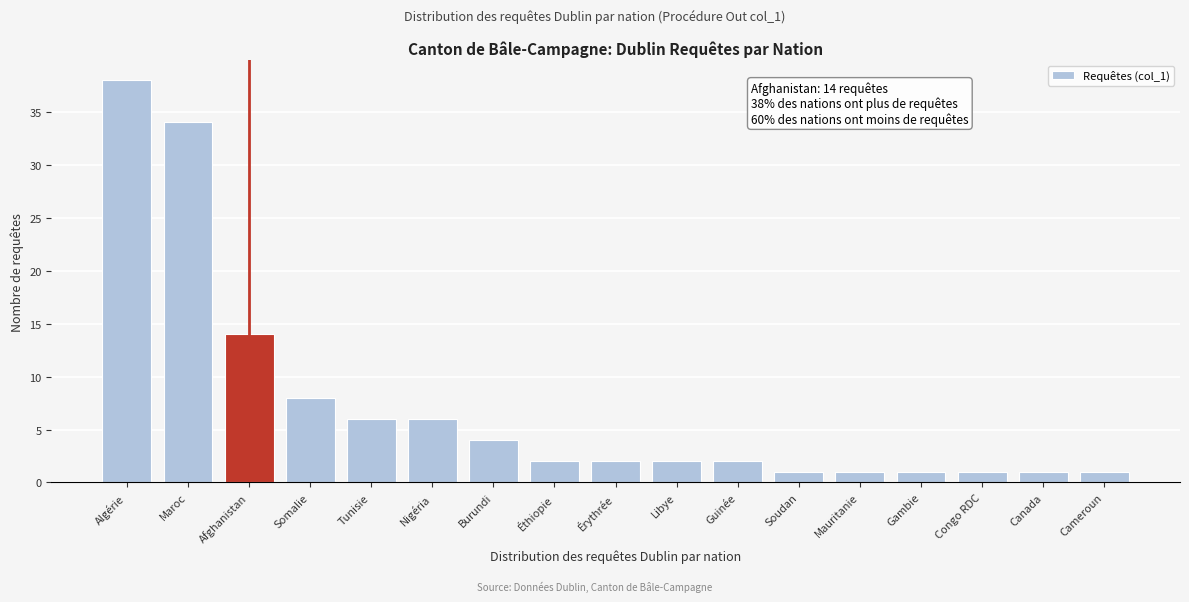

Reading left to right, what are all the values shown in this chart?

38	34	14	8	6	6	4	2	2	2	2	1	1	1	1	1	1